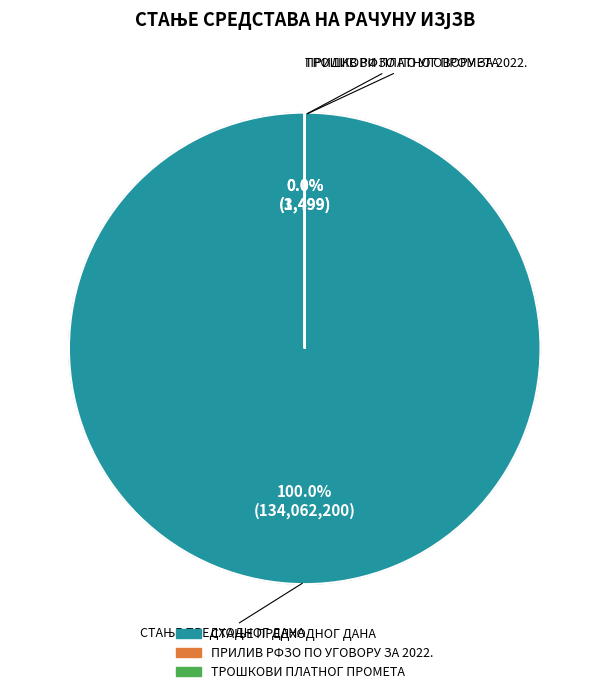

What is the change in value from СТАЊЕ ПРЕДХОДНОГ ДАНА to ТРОШКОВИ ПЛАТНОГ ПРОМЕТА?

-134060704.1